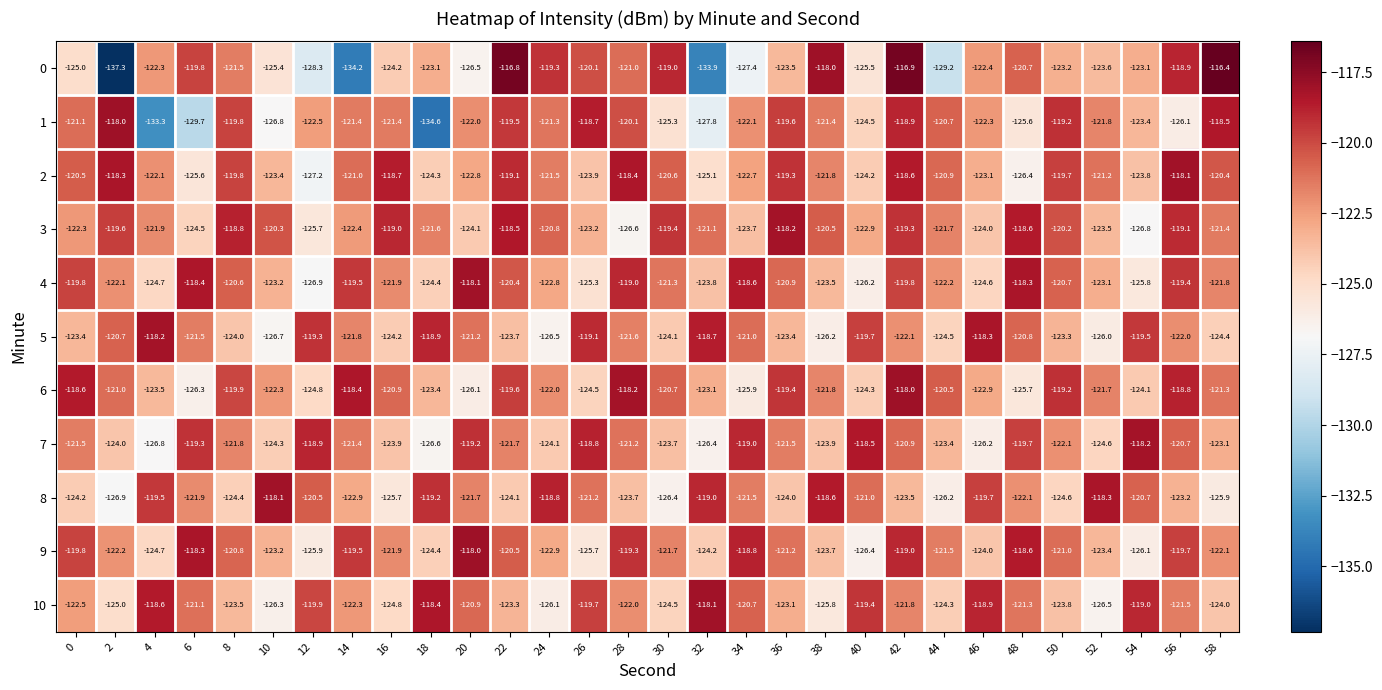

How many categories are shown in the chart?

30